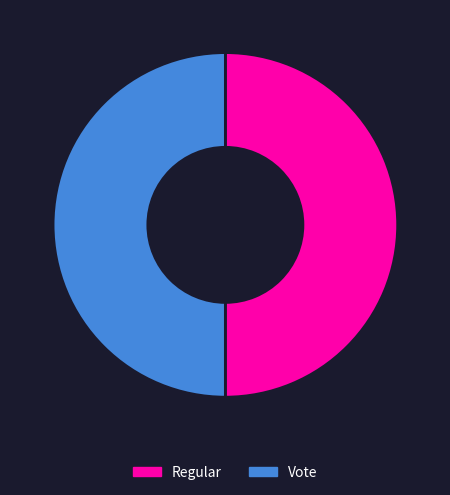

Is the sum of Regular and Vote greater than half?

Yes